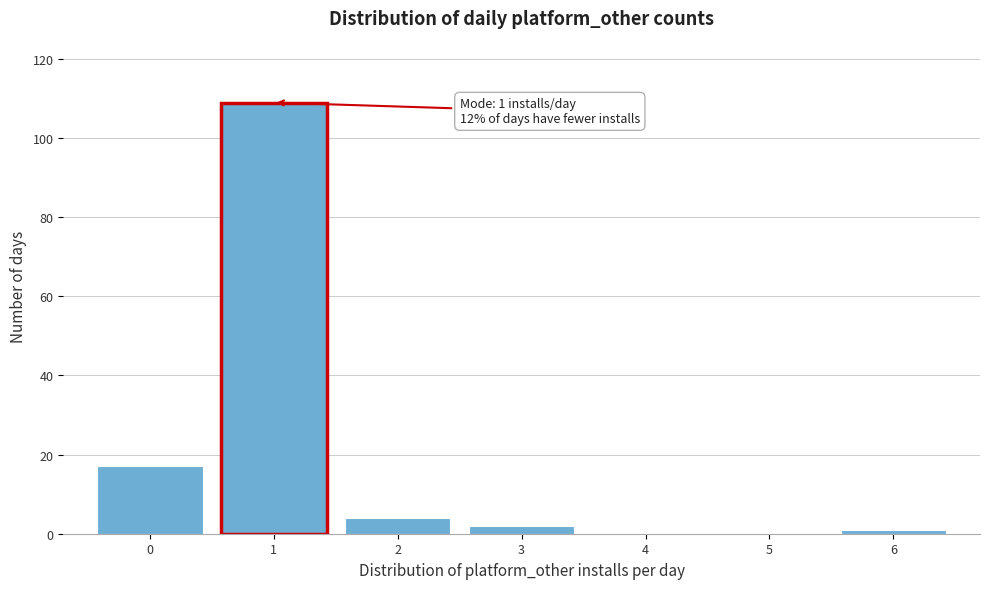

Over which range of the x-axis is the bar tallest?

0.5 to 1.5